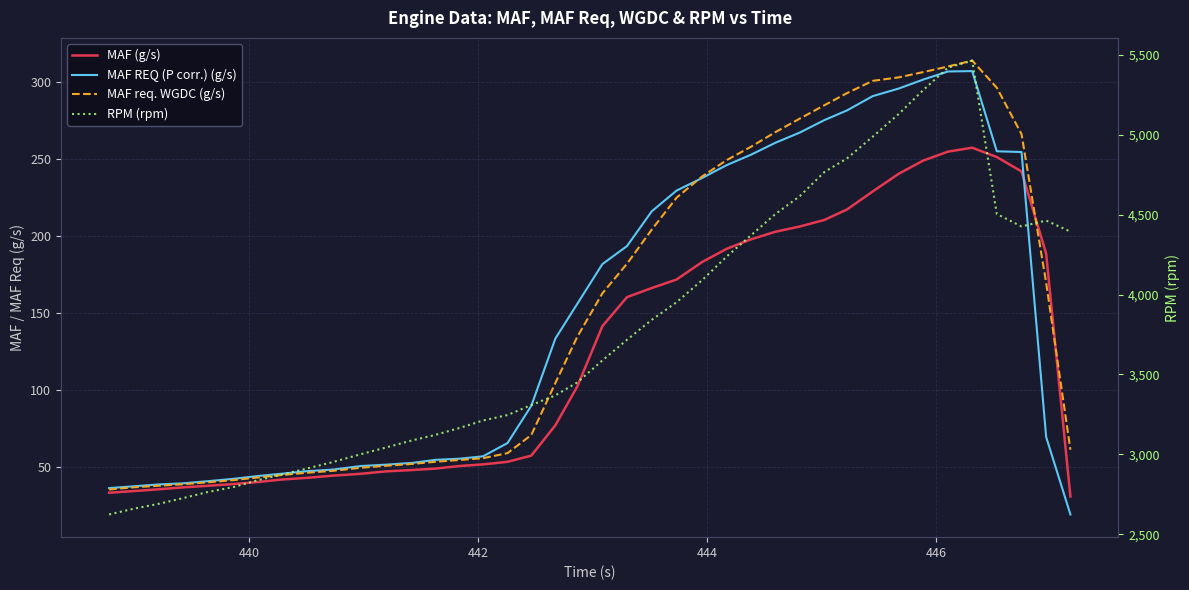

Which series ends up on top after the final intersection of MAF (g/s) and MAF req. WGDC (g/s)?

MAF req. WGDC (g/s)